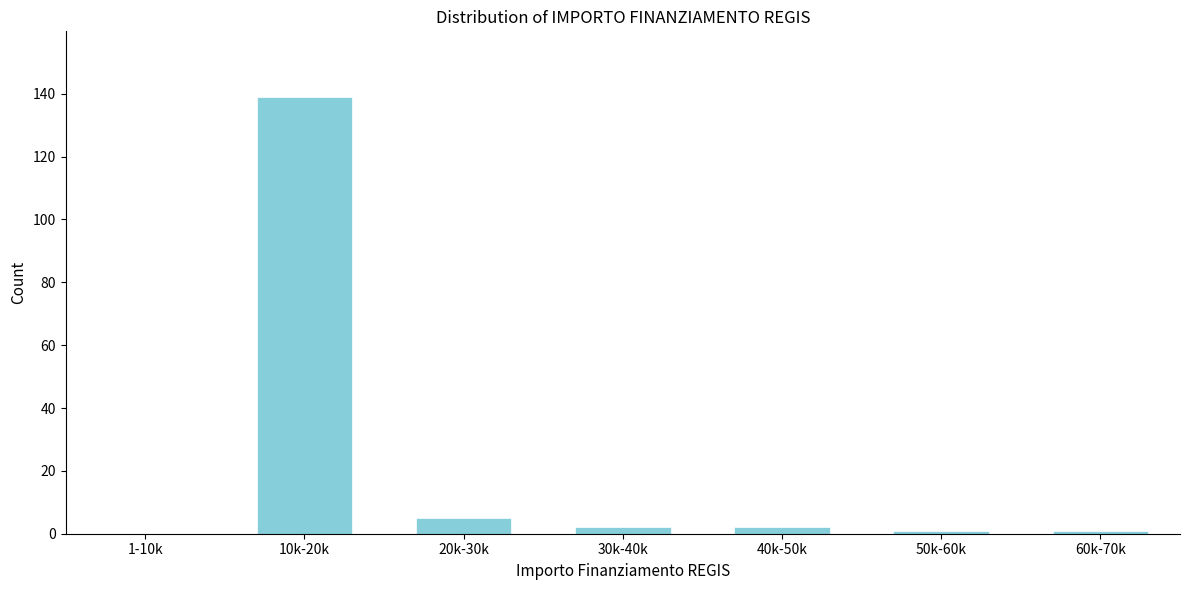

Reading left to right, transcribe all the data shown in this chart.

1-10k=0	10k-20k=139	20k-30k=5	30k-40k=2	40k-50k=2	50k-60k=1	60k-70k=1